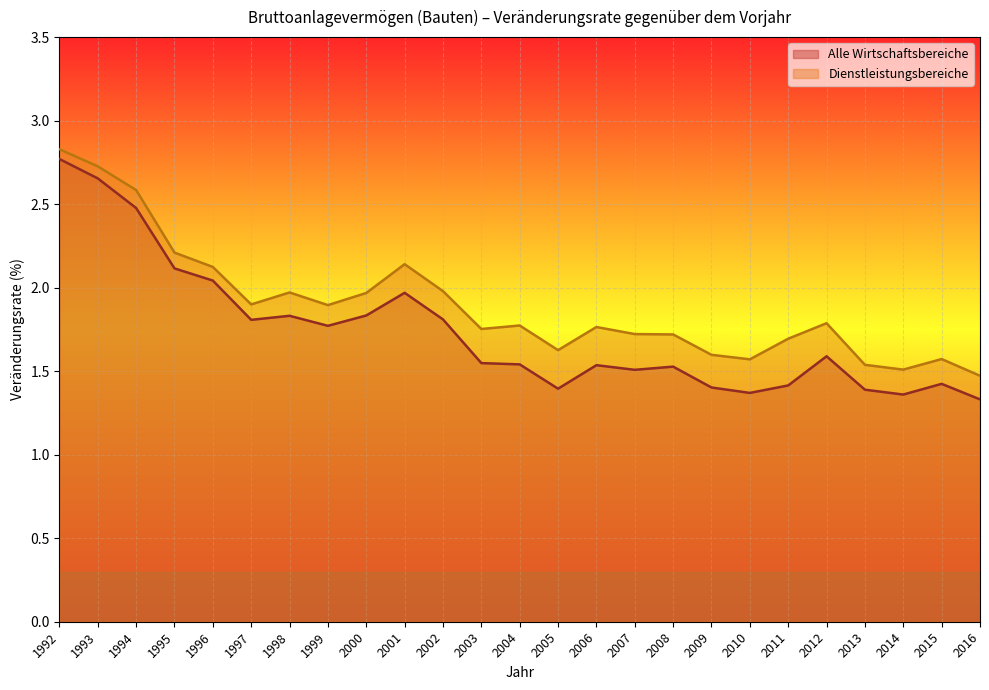

What is the average value of the Dienstleistungsbereiche series?

1.9